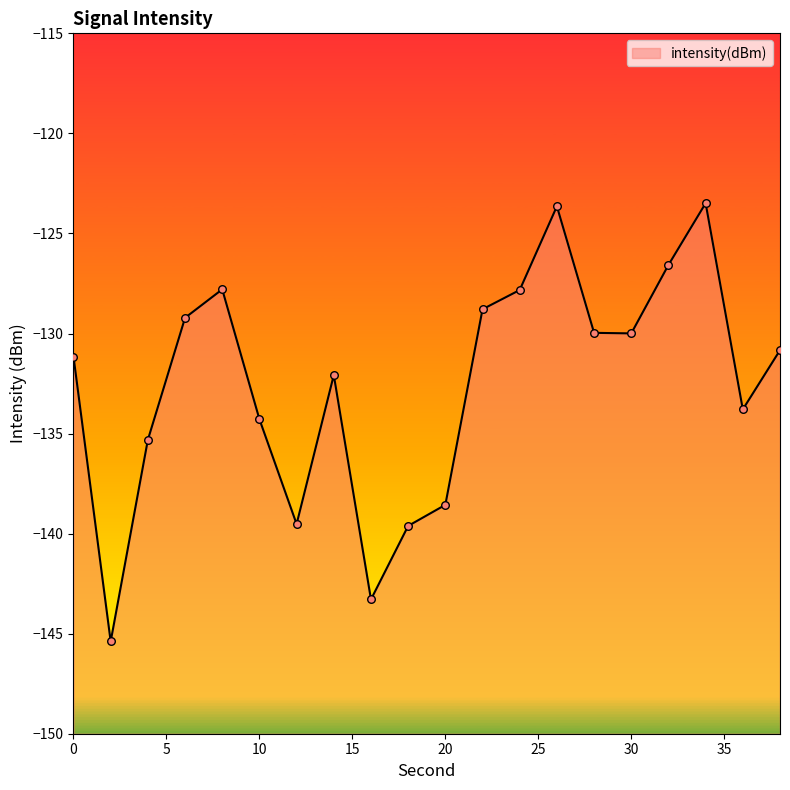

Between 24 and 32, which is larger?

32